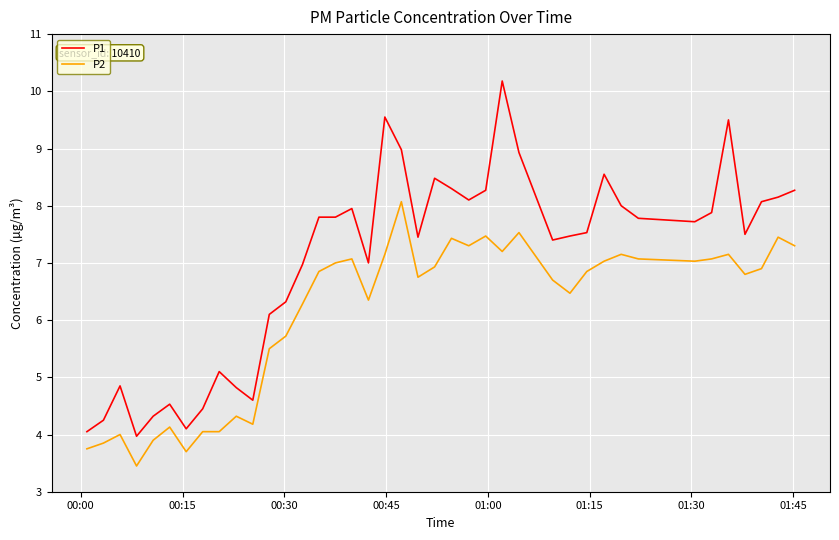

Rank the series by their maximum value, from highest to lowest.

P1, P2